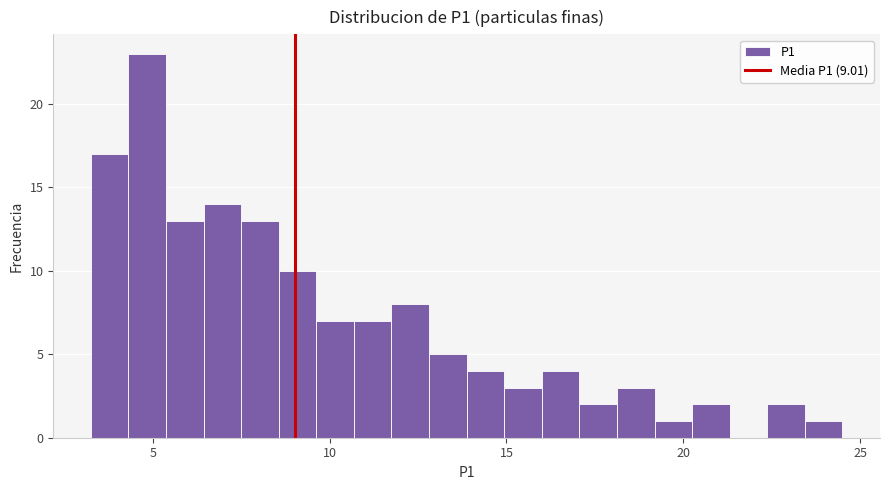

Read against the x-axis, roughly where is the centre of the tallest bar?

5.0